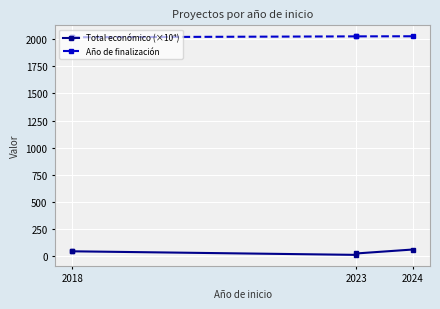

True or false: Año de finalización and Total económico (×10⁴) cross at least once.

False